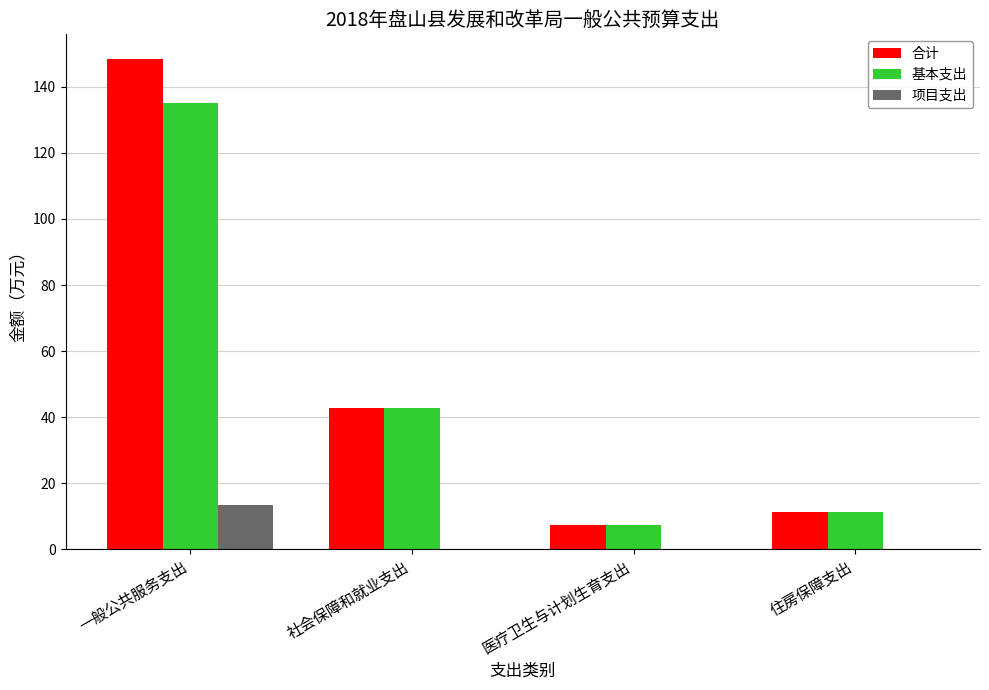

Are the bars grouped side by side (vs. stacked)?

Yes